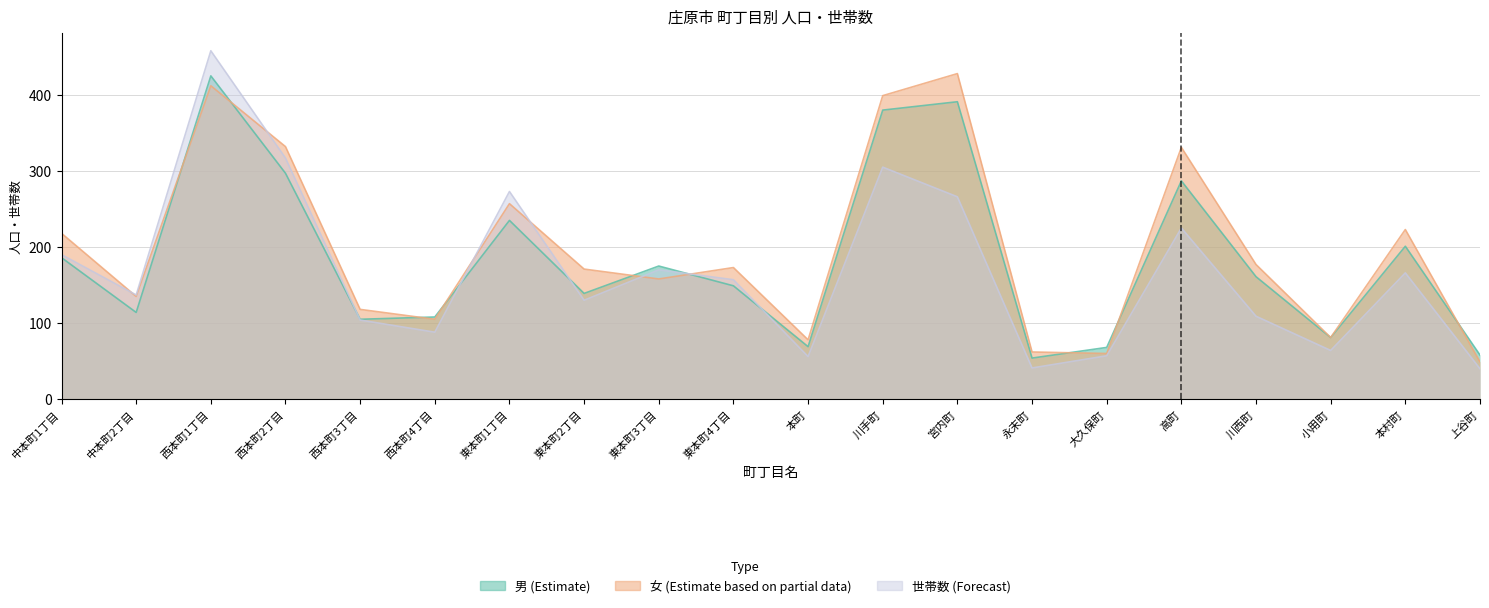

Which label corresponds to the largest value in the chart?

西本町1丁目